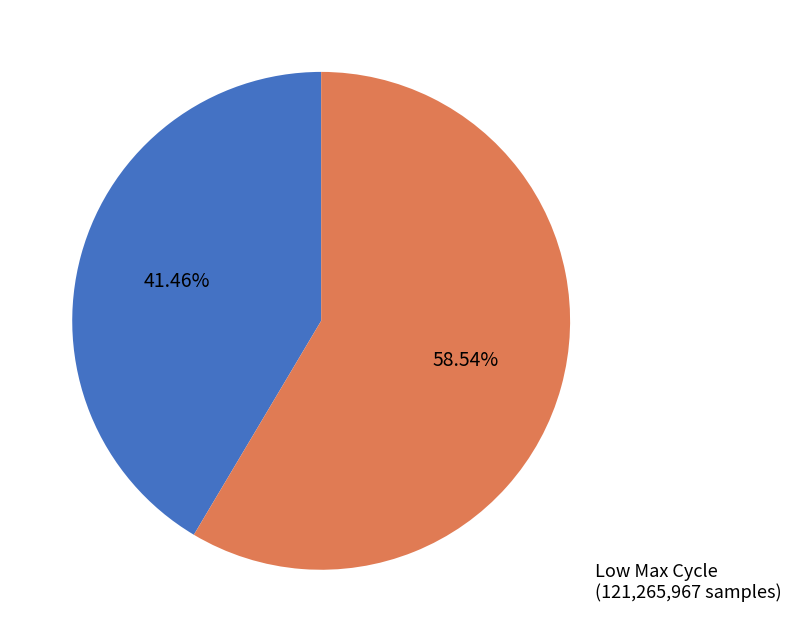

Is there a majority slice in this chart?

Yes